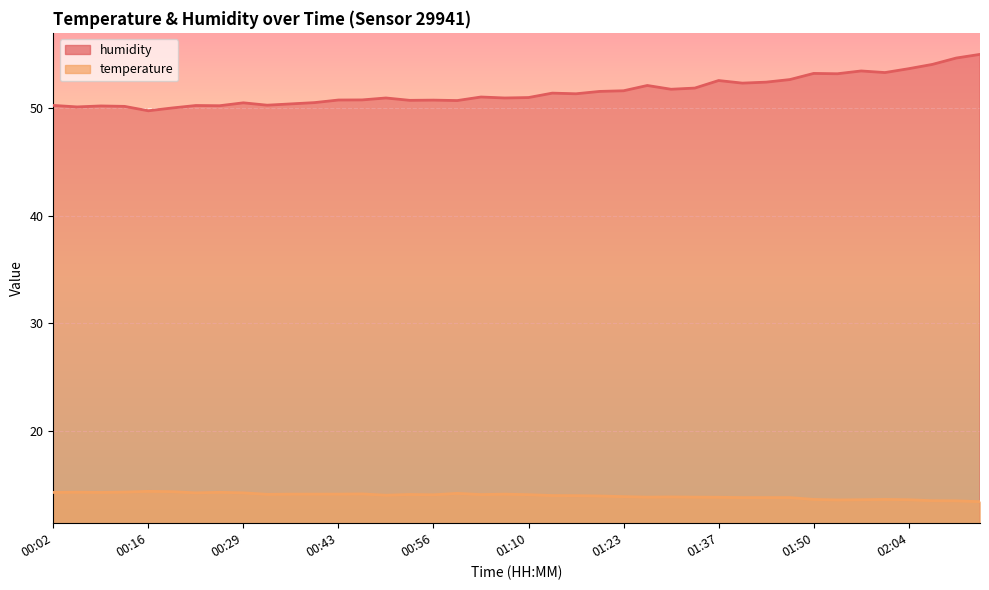

Which category has the lowest value across all series?

02:14